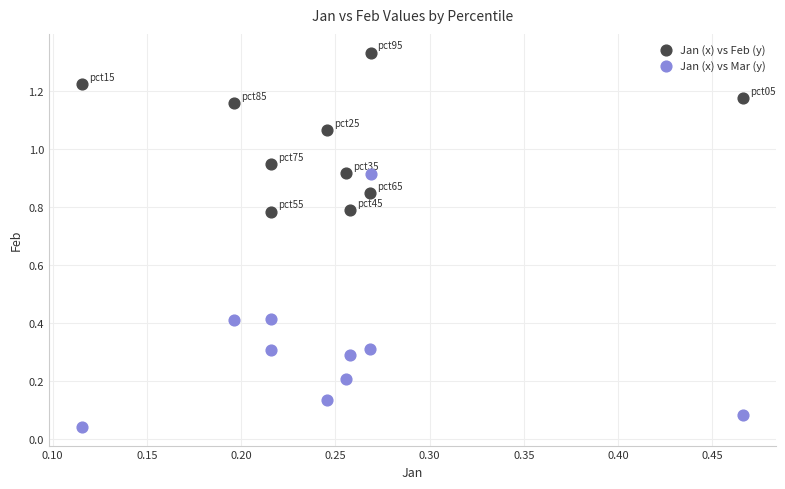

Which series has the widest spread of Y values?

Jan (x) vs Mar (y)